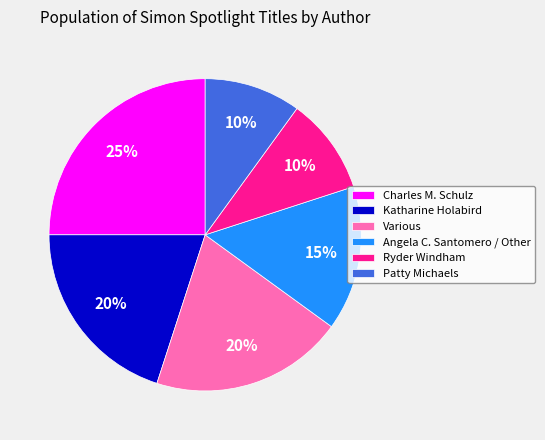

The Charles M. Schulz slice represents 25% of the pie. True or false?

True